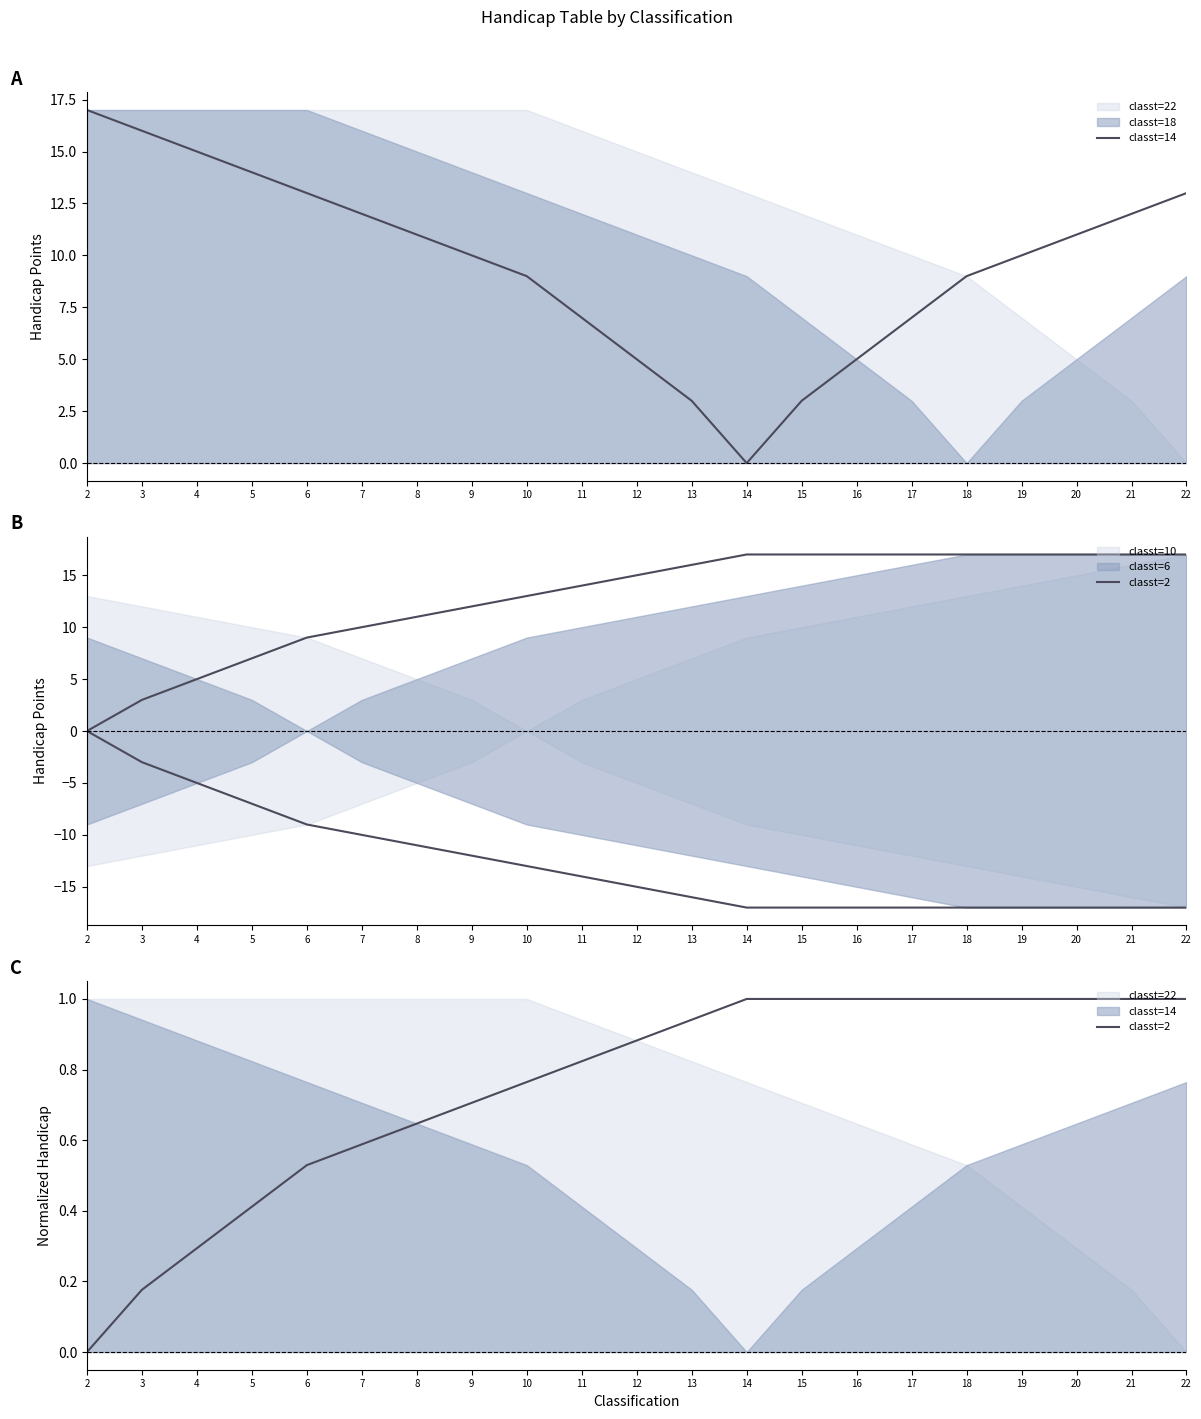

How many values in the classt=2 series exceed 0?

20